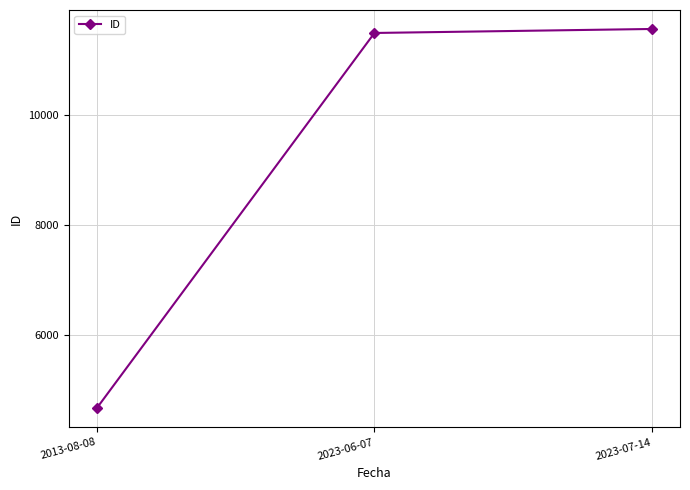

What is the sum of the values at 2013-08-08 and 2023-07-14?

16238